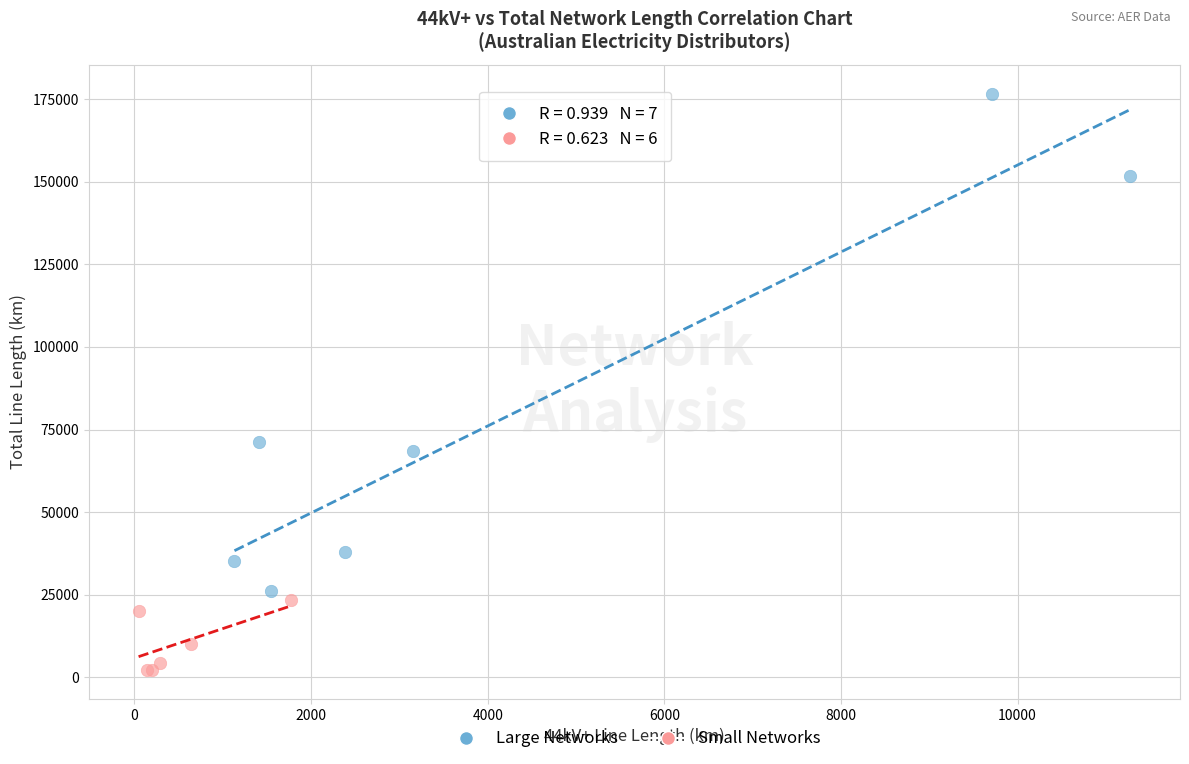

Which series reaches the minimum Y coordinate?

Small Networks